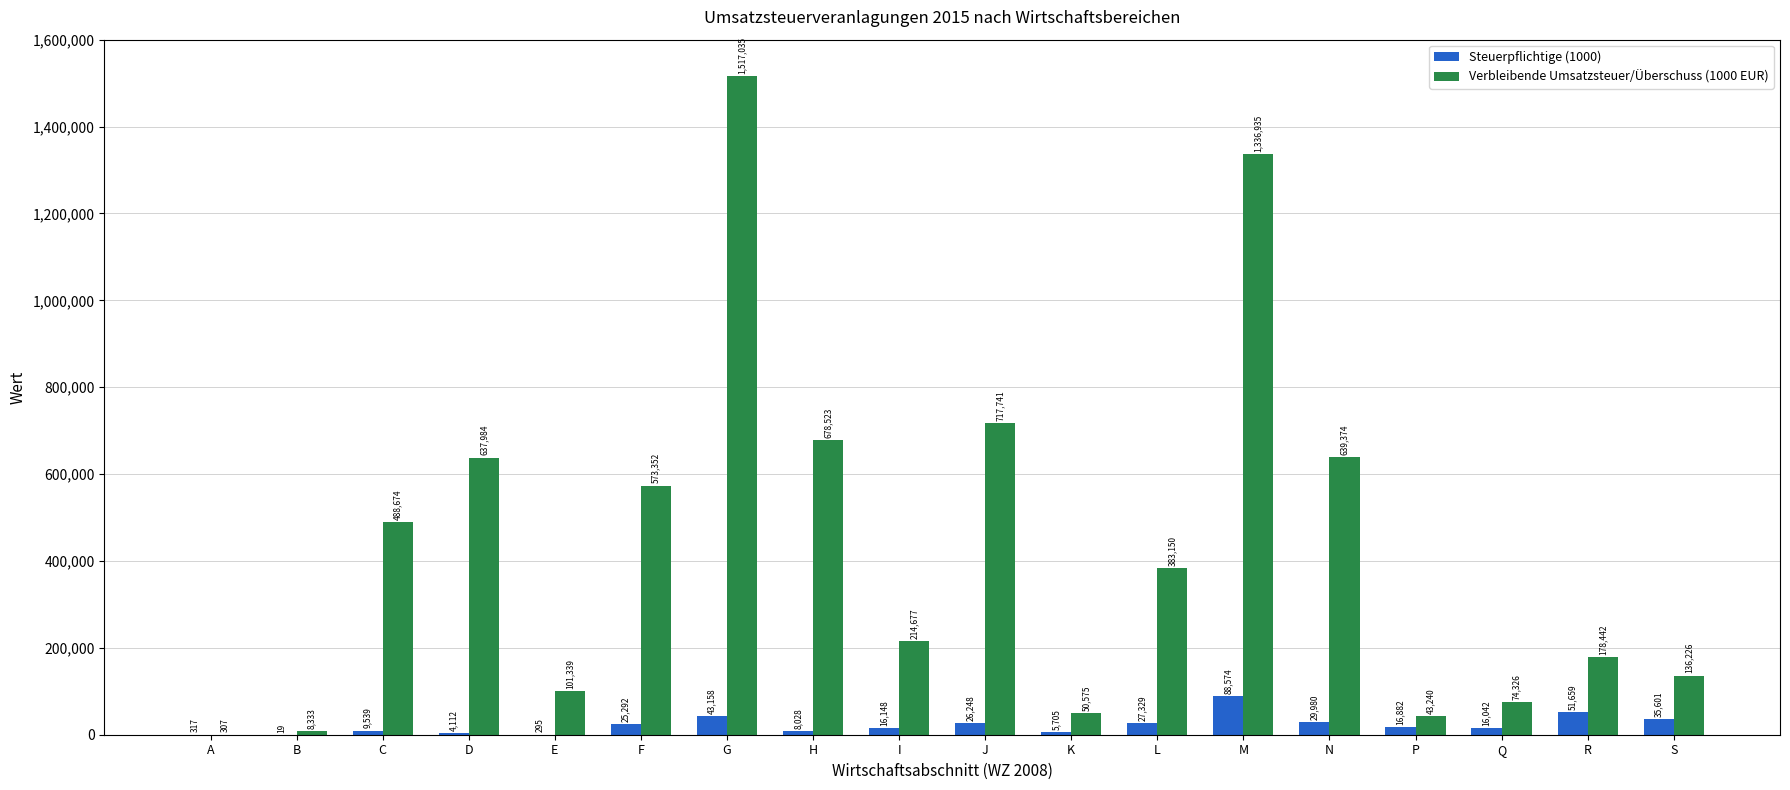

What is the total value across all series at G?

1560193